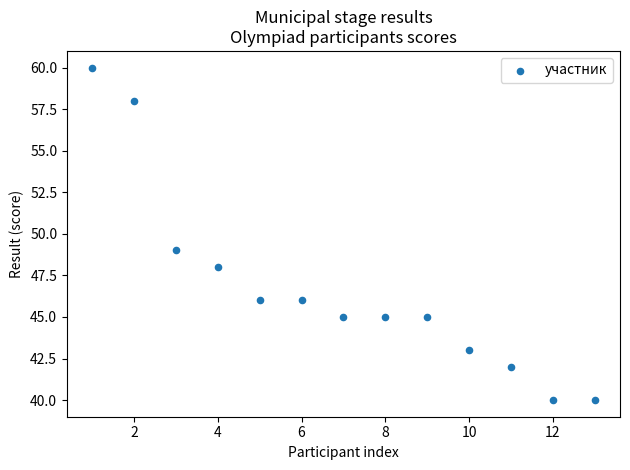

What Y value in the scatter plot is closest to 50?

49